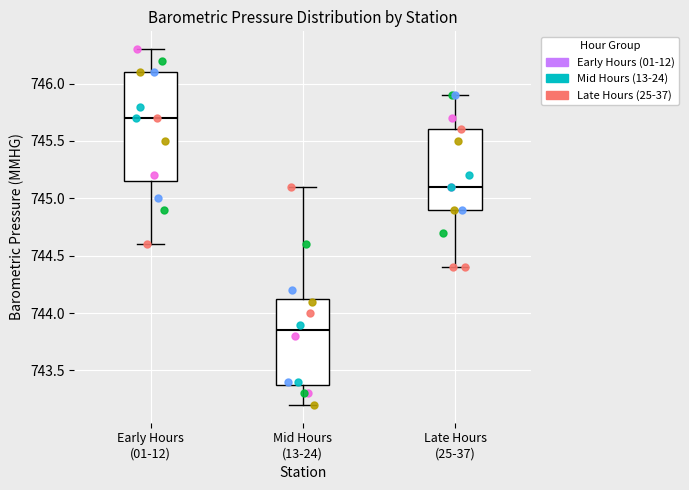

Comparing the boxes themselves (not the whiskers), which one is the tallest?

Early Hours (01-12)